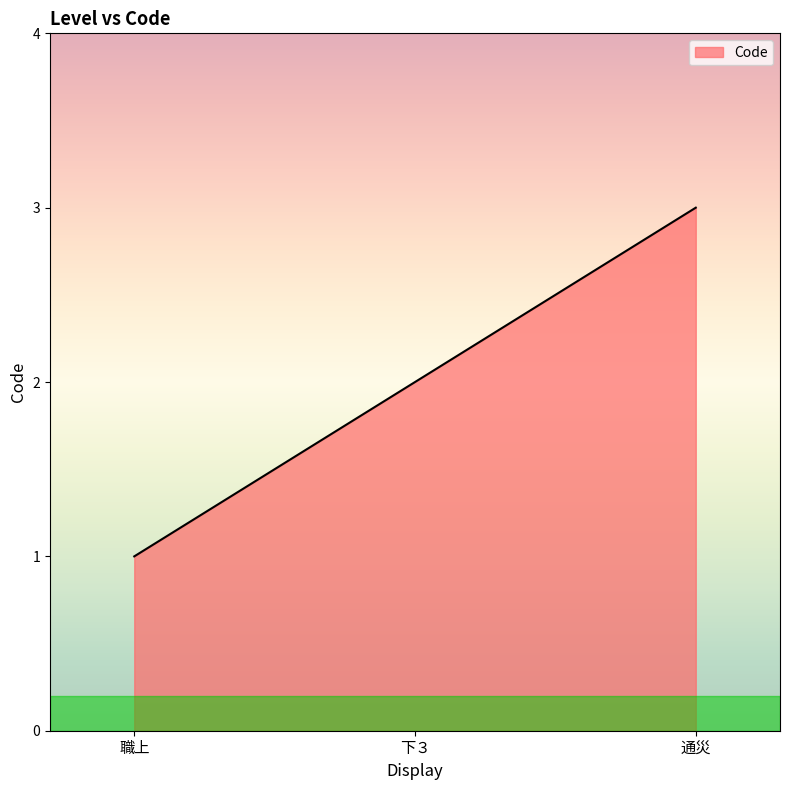

The value at 下３ is 2. True or false?

True